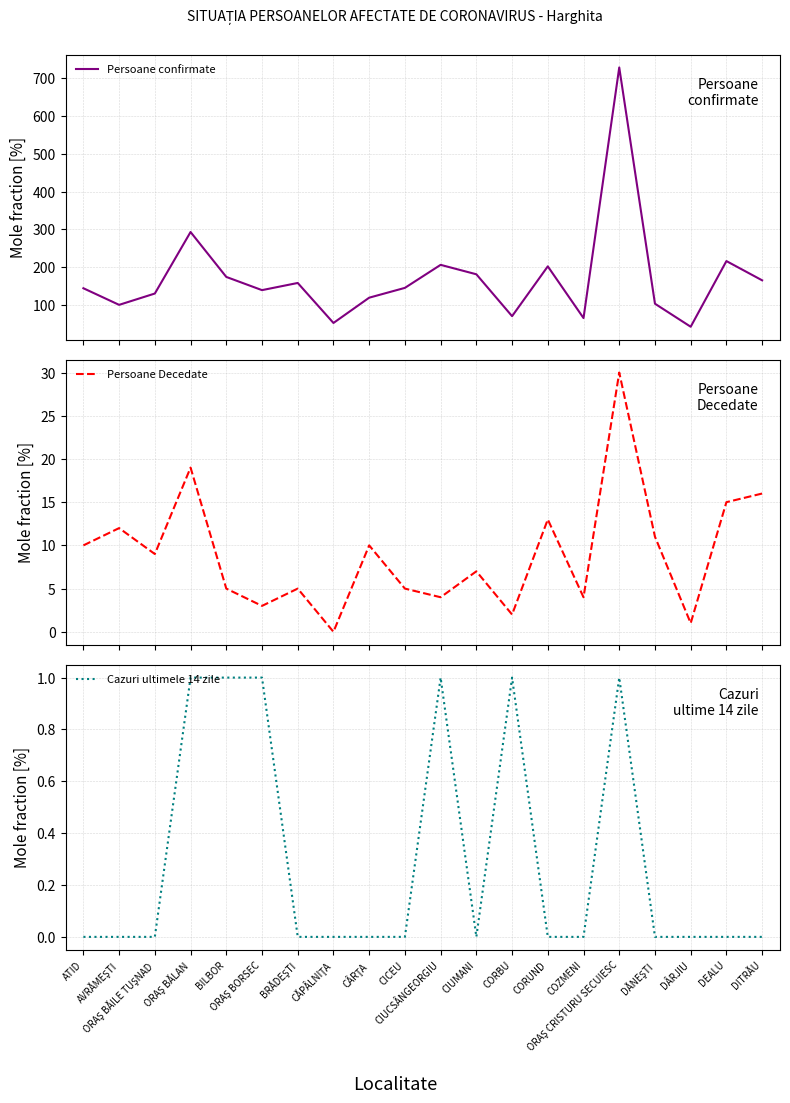

True or false: Persoane Decedate and Persoane confirmate intersect in this chart.

False